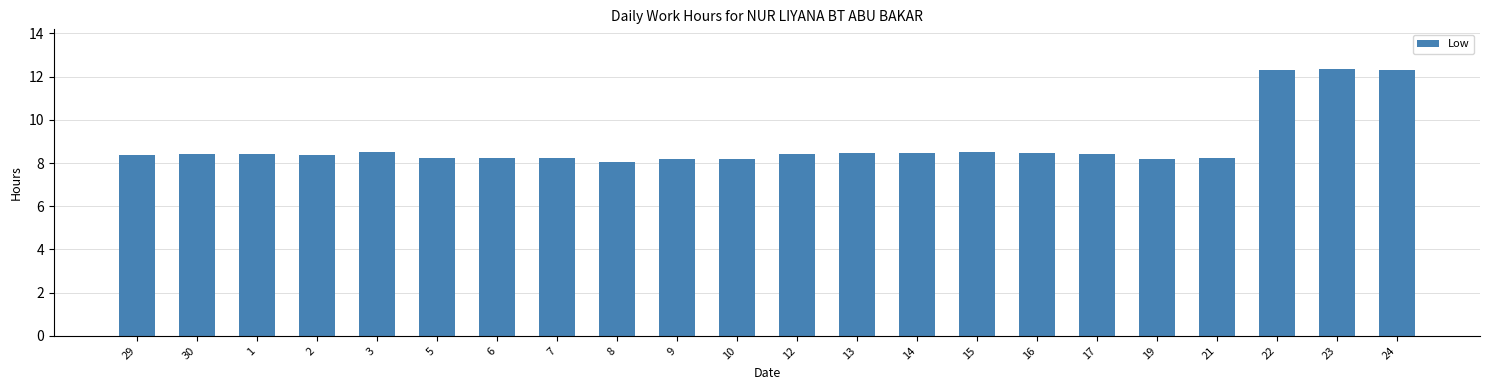

Does the chart contain any negative values?

No